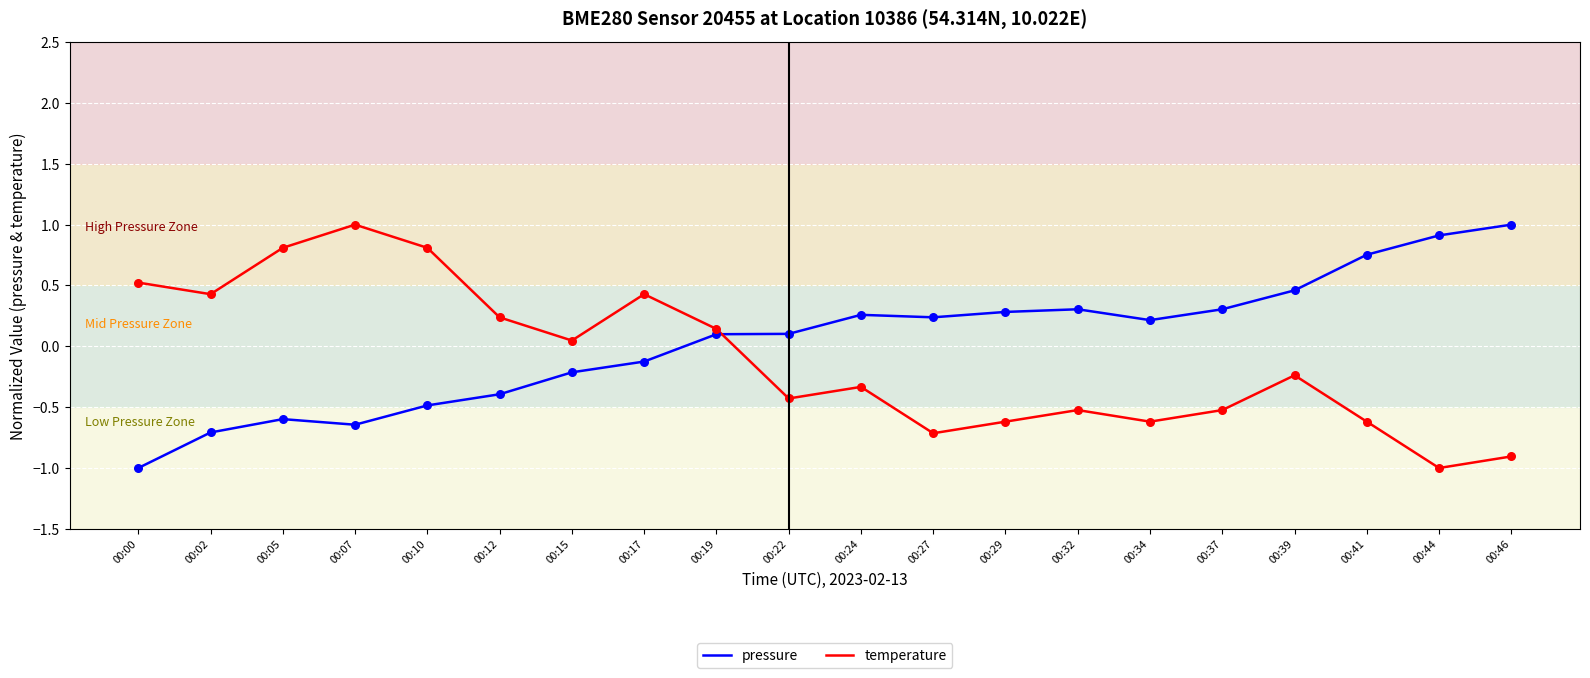

Which series has the largest total across all categories?

pressure